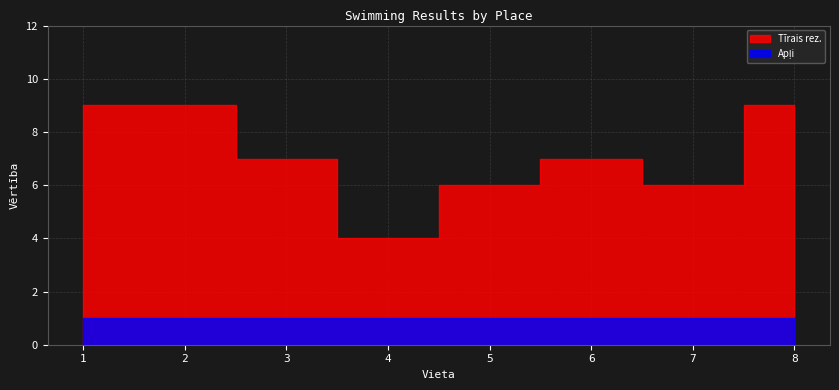

At which label does Tīrais rez. first exceed 7?

1